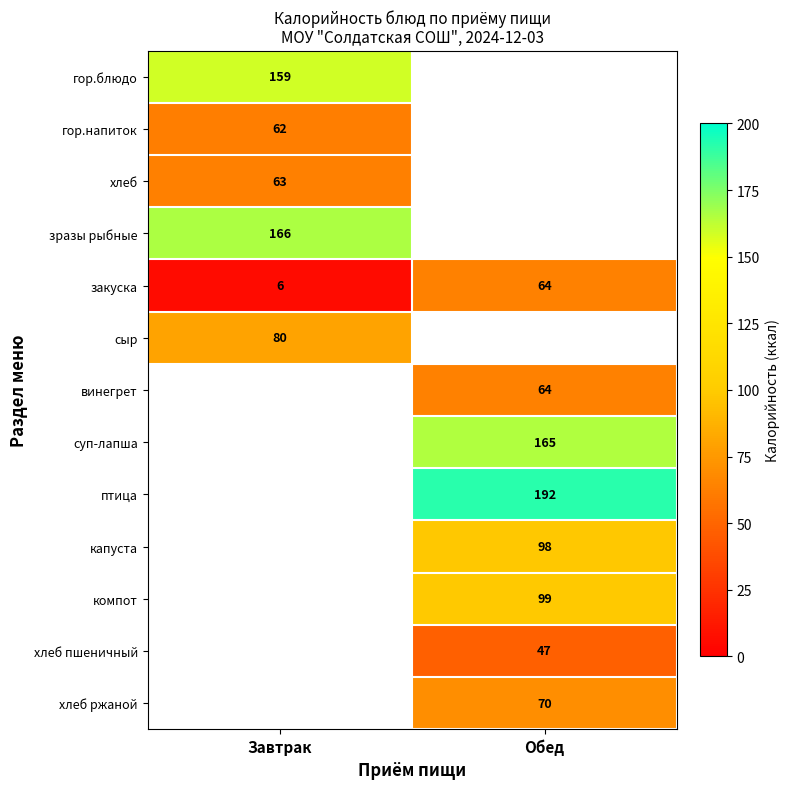

The value of закуска at Обед is 95. True or false?

False